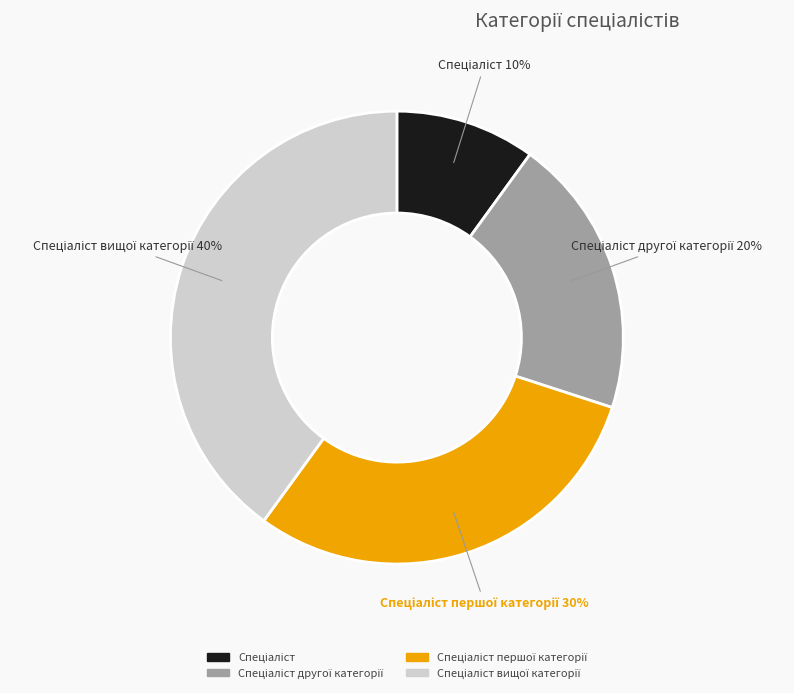

How many slices are in this pie chart?

4